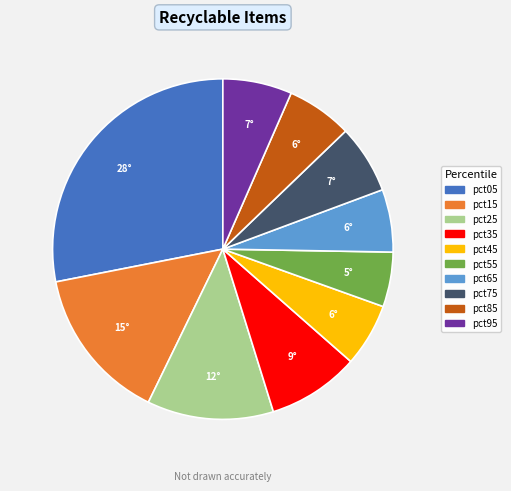

Between pct15 and pct05, which is larger?

pct05